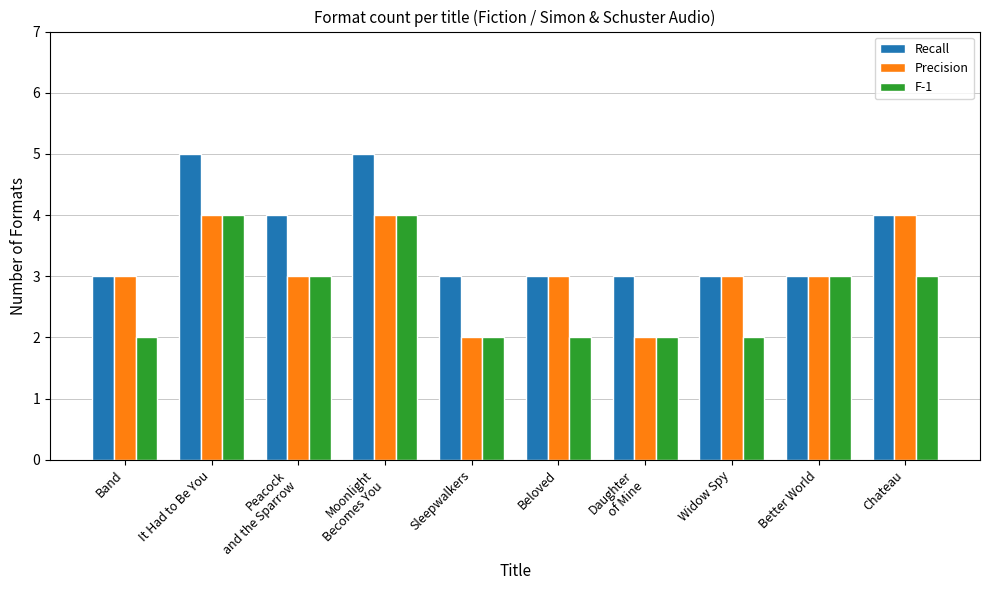

What is the value of the Recall bar at the 8th from the left?

3